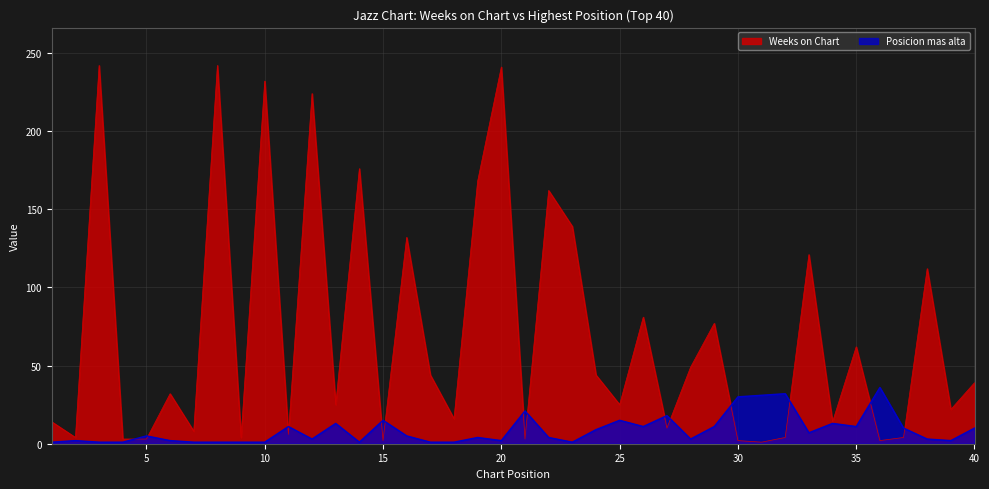

Reading right to left, list all the values displayed in this chart.

Weeks on Chart: 40=39	39=22	38=112	37=4	36=2	35=62	34=14	33=121	32=4	31=1	30=2	29=77	28=49	27=10	26=81	25=25	24=44	23=139	22=162	21=3	20=241	19=168	18=16	17=44	16=132	15=2	14=176	13=25	12=224	11=6	10=232	9=4	8=242	7=8	6=32	5=3	4=3	3=242	2=4	1=14
Posicion mas alta: 40=10	39=2	38=3	37=10	36=36	35=11	34=13	33=7	32=32	31=31	30=30	29=11	28=3	27=18	26=11	25=15	24=9	23=1	22=4	21=21	20=2	19=4	18=1	17=1	16=5	15=15	14=1	13=13	12=3	11=11	10=1	9=1	8=1	7=1	6=2	5=5	4=1	3=1	2=2	1=1